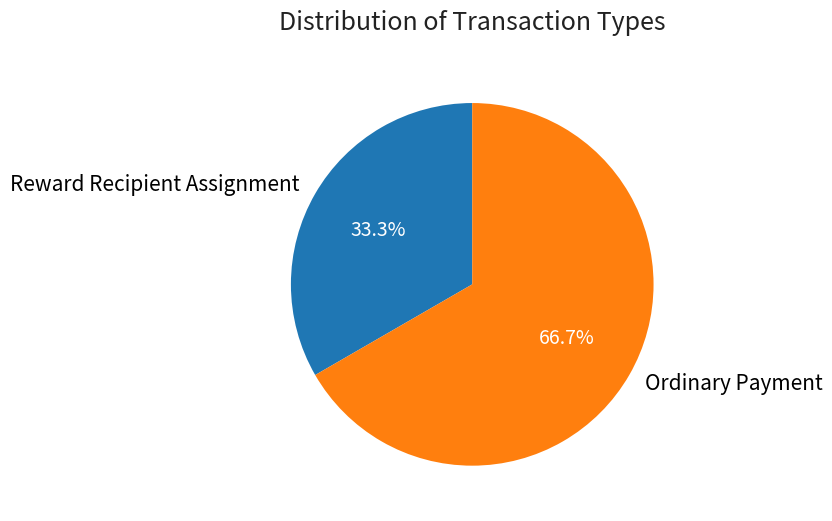

To the nearest percent, what is the average slice percentage?

50%